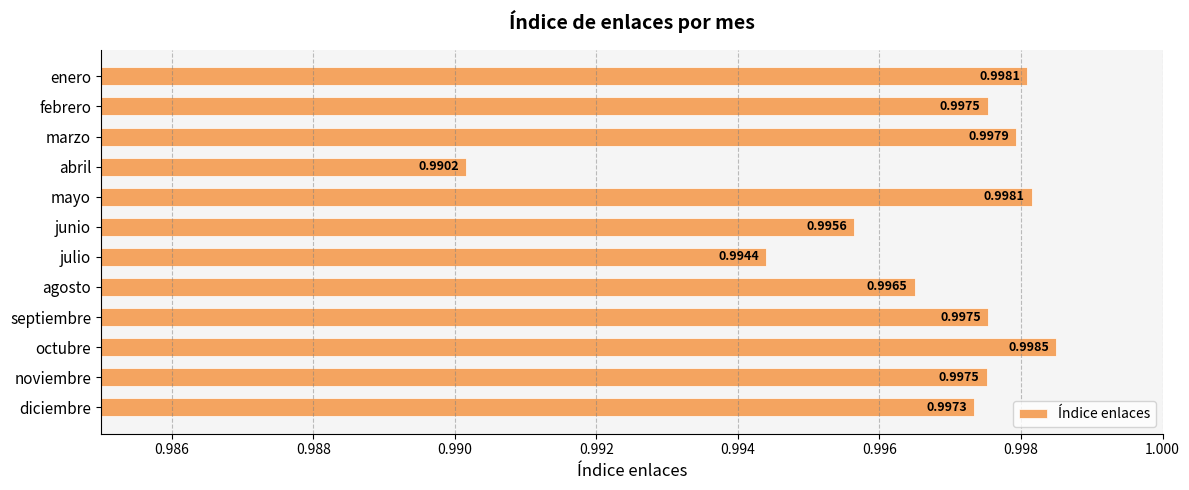

Between junio and agosto, which is larger?

agosto